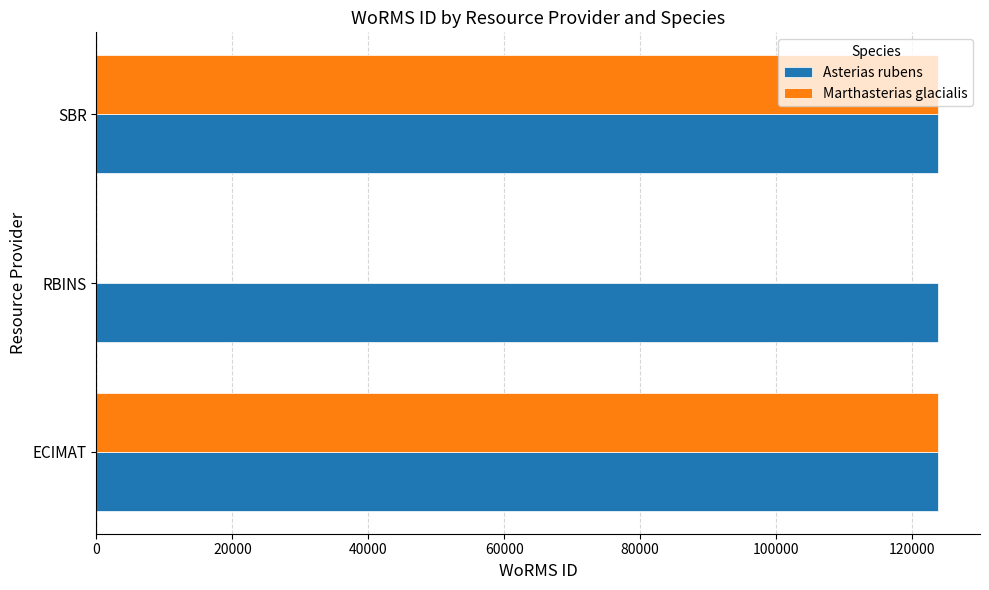

Which series has the largest range (max minus min)?

Marthasterias glacialis